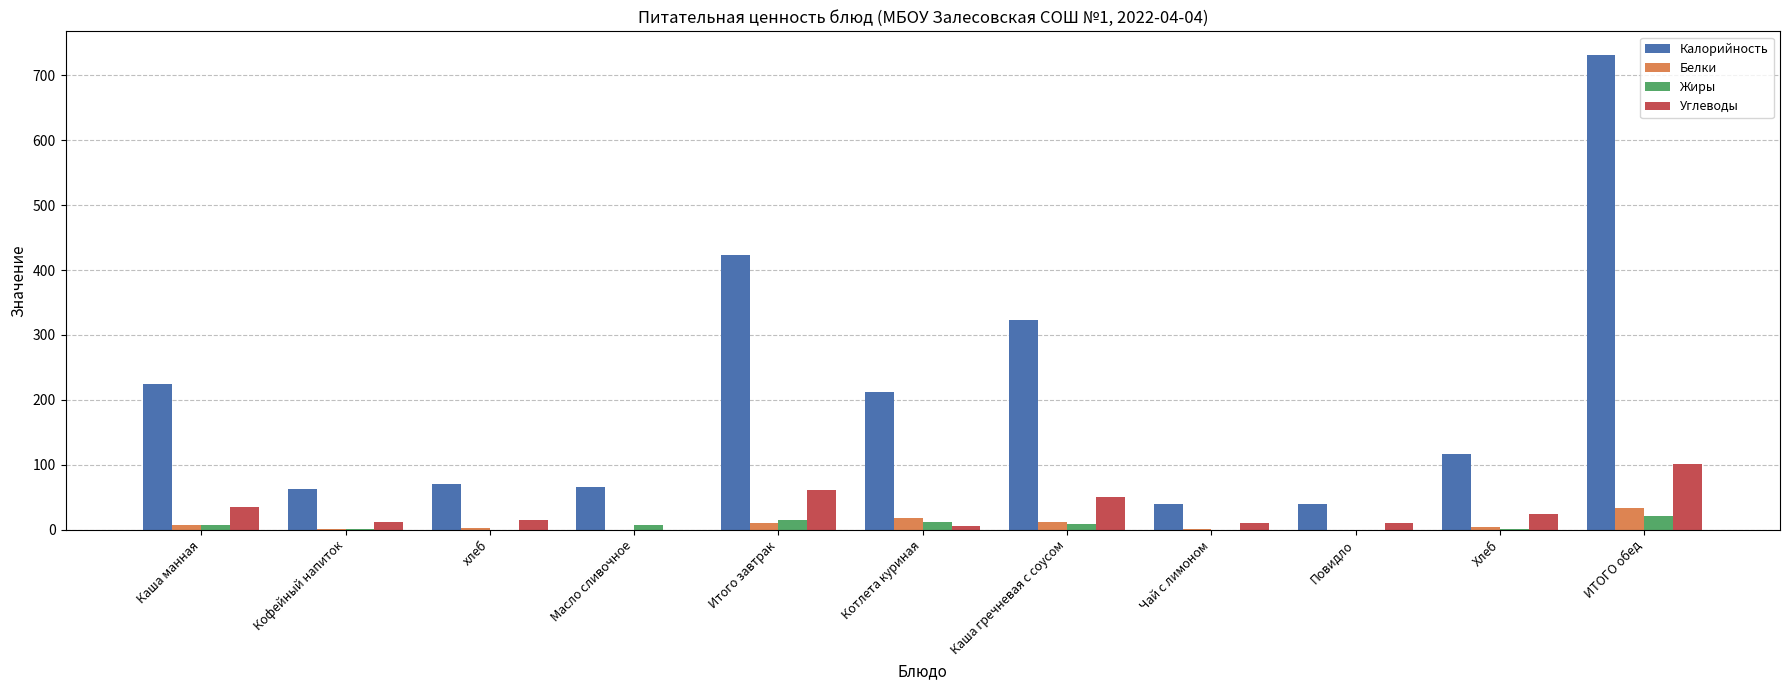

What is the sum of all Жиры values?

72.9